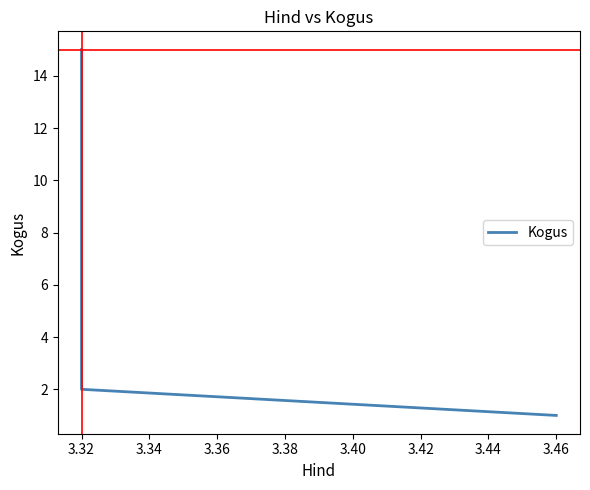

Is this an area chart (filled region under the line)?

No